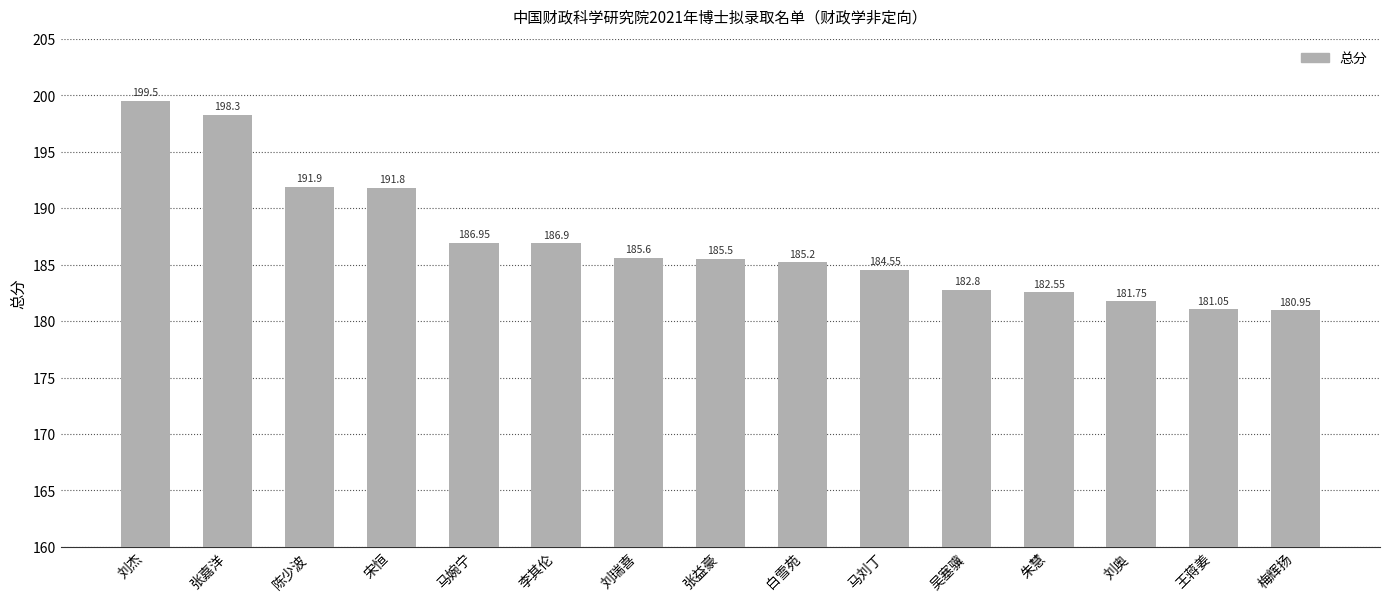

List the labels in order of value, smallest first.

梅辉扬, 王蒋姜, 刘奥, 朱慧, 吴塞骥, 马刘丁, 白雪苑, 张益豪, 刘瑞喜, 李其伦, 马婉宁, 宋恒, 陈少波, 张嘉洋, 刘杰